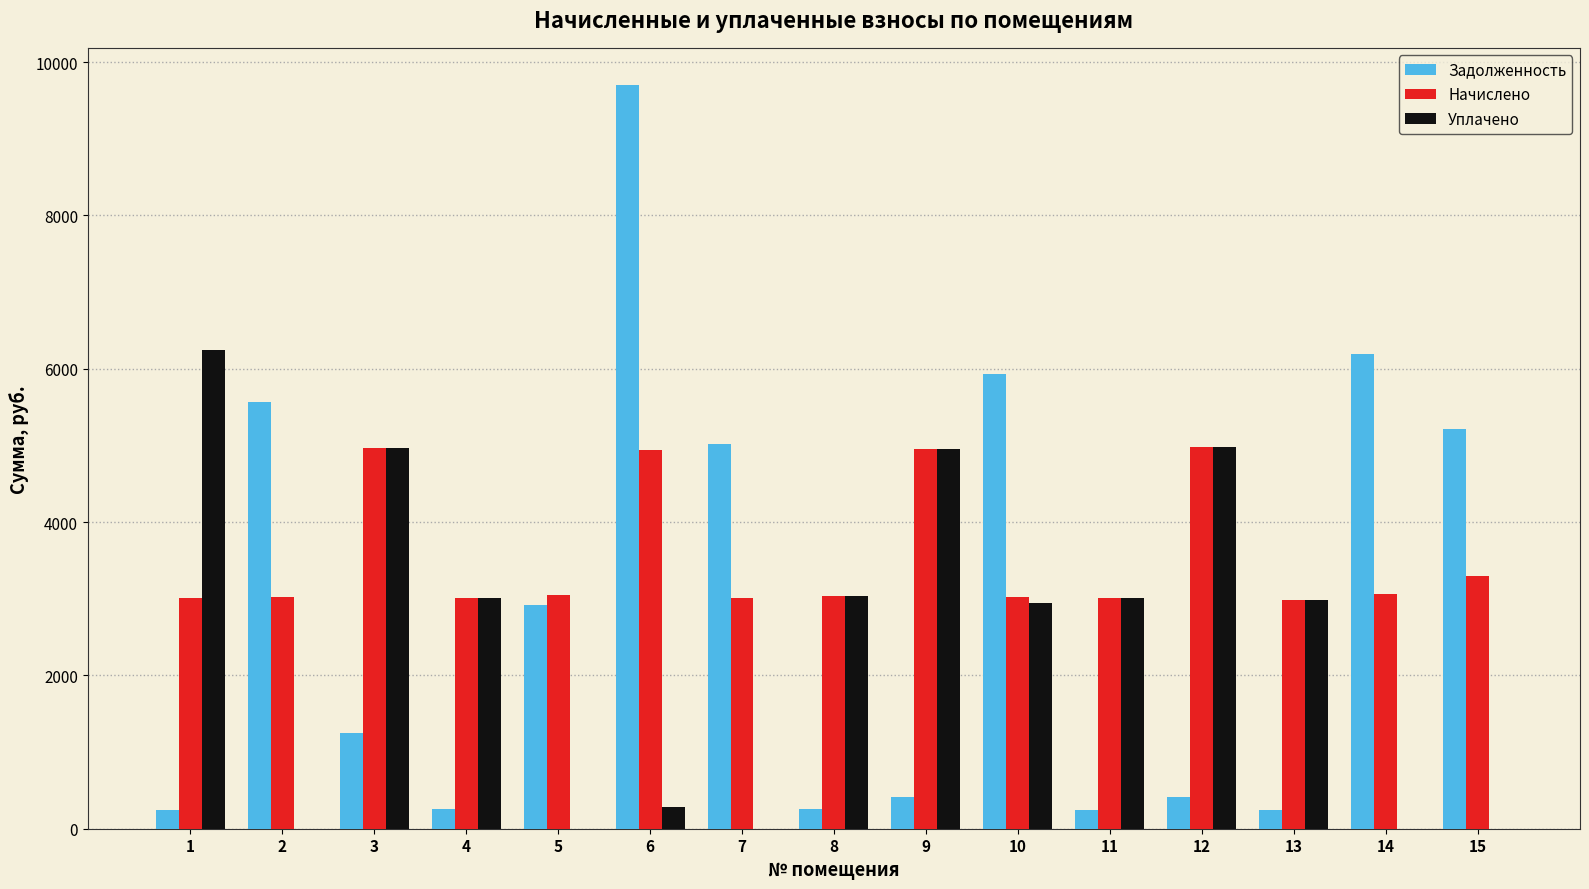

What is the total value across all series at 7?

8027.3